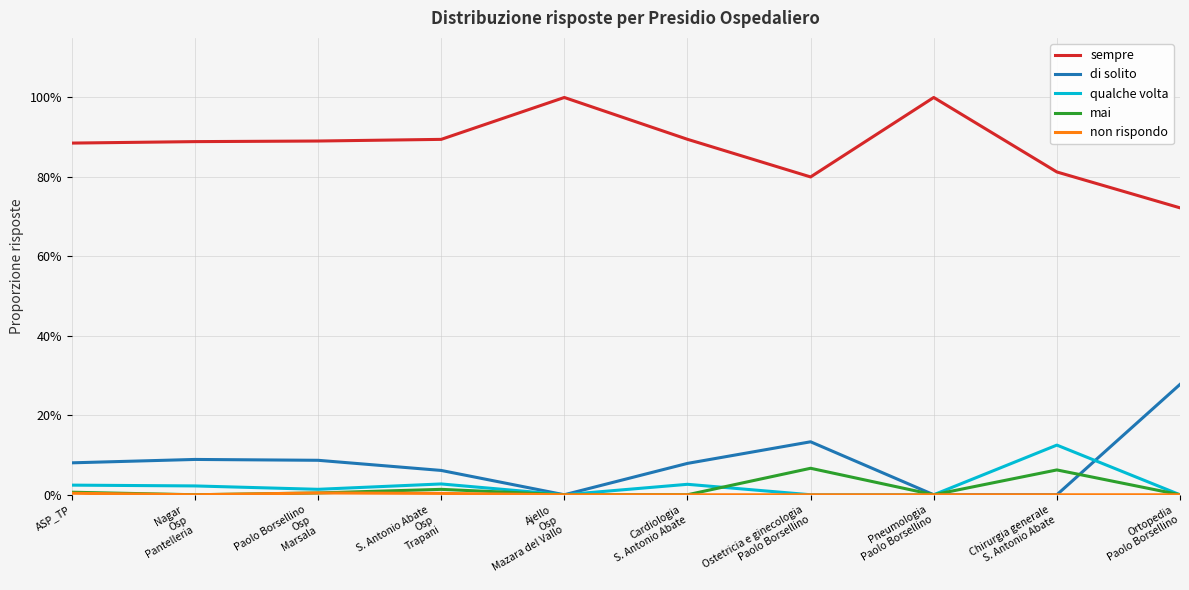

Reading right to left, transcribe all the data shown in this chart.

sempre: 0.7	0.8	1.0	0.8	0.9	1.0	0.9	0.9	0.9	0.9
di solito: 0.3	0.0	0.0	0.1	0.1	0.0	0.1	0.1	0.1	0.1
qualche volta: 0.0	0.1	0.0	0.0	0.0	0.0	0.0	0.0	0.0	0.0
mai: 0.0	0.1	0.0	0.1	0.0	0.0	0.0	0.0	0.0	0.0
non rispondo: 0.0	0.0	0.0	0.0	0.0	0.0	0.0	0.0	0.0	0.0